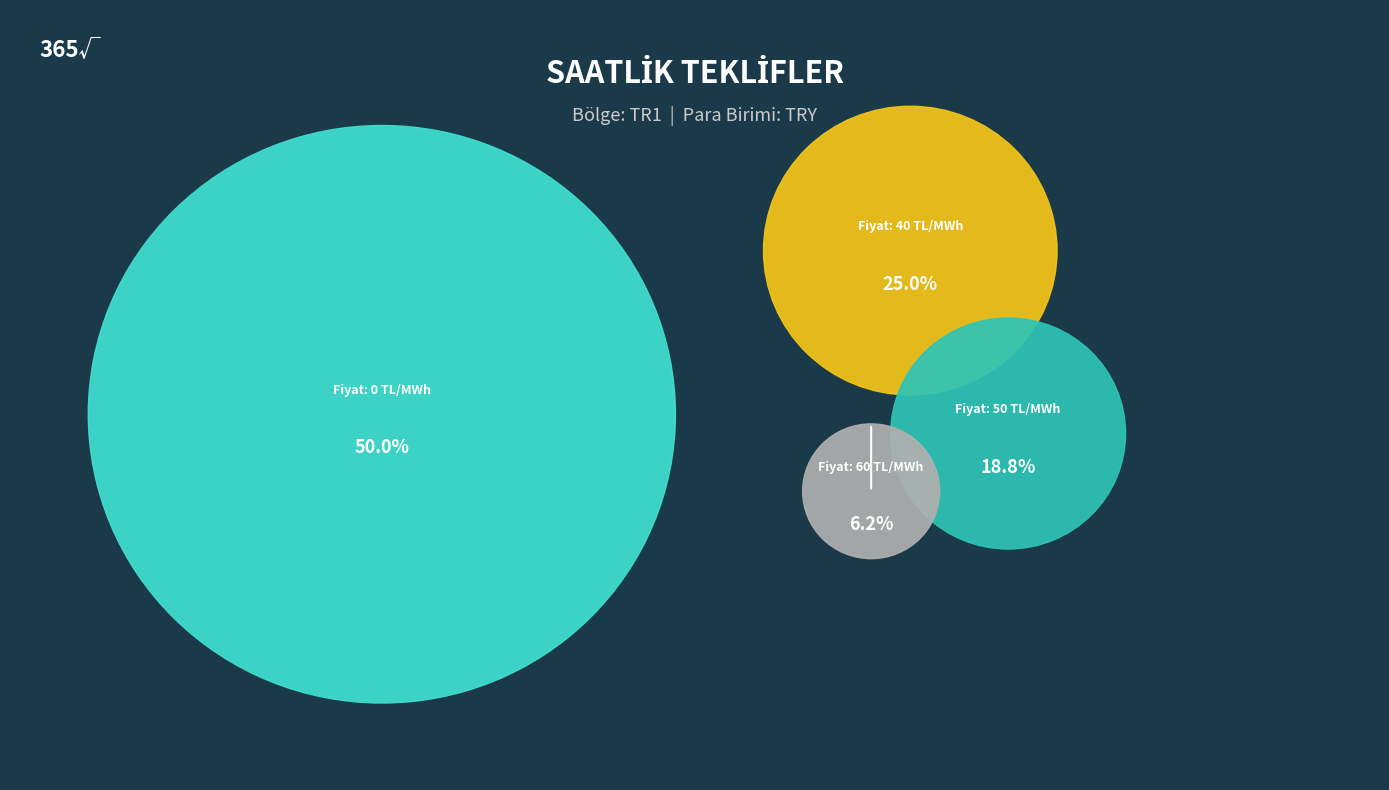

To the nearest percent, what portion does 60 represent?

6%